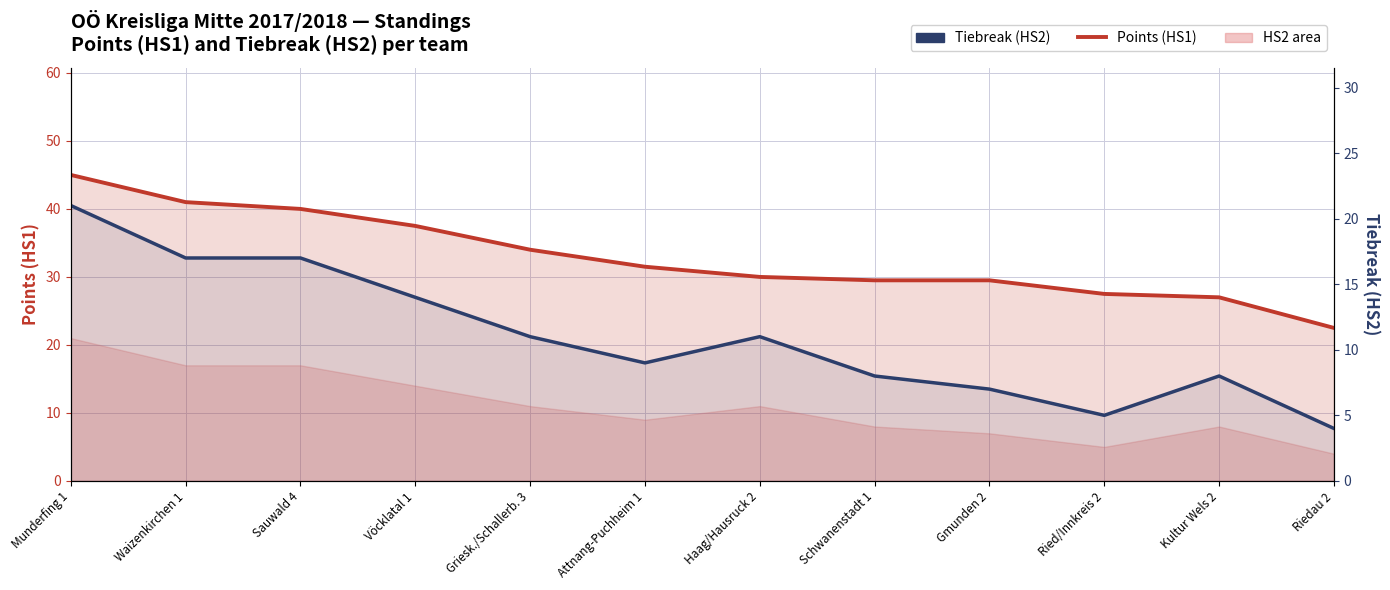

What is the difference between the maximum and minimum values in the Tiebreak (HS2) series?

17.0